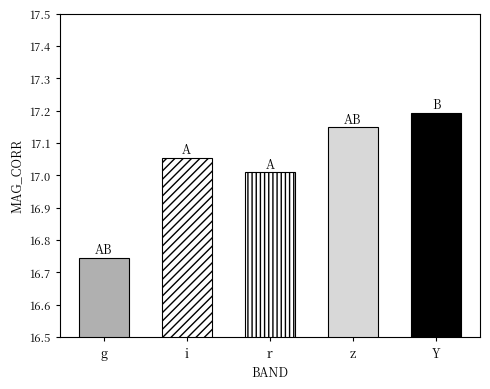

What value does the data have at r?

17.0